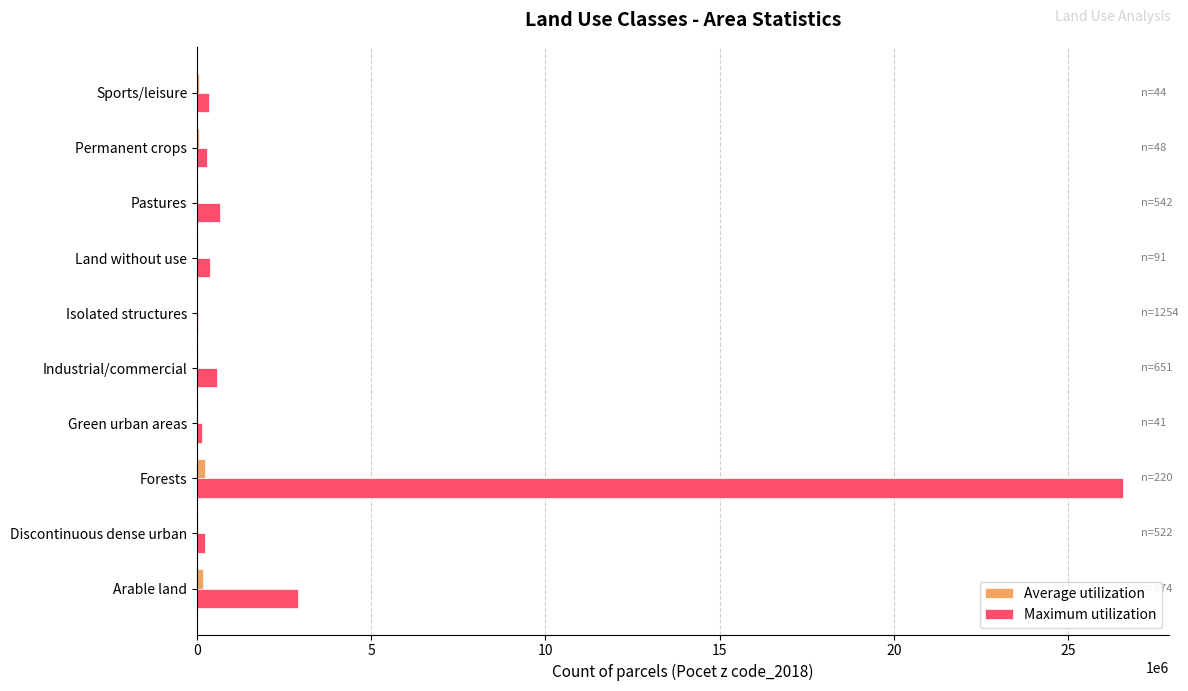

Where is Maximum utilization nearest to the value 13294201?

Arable land